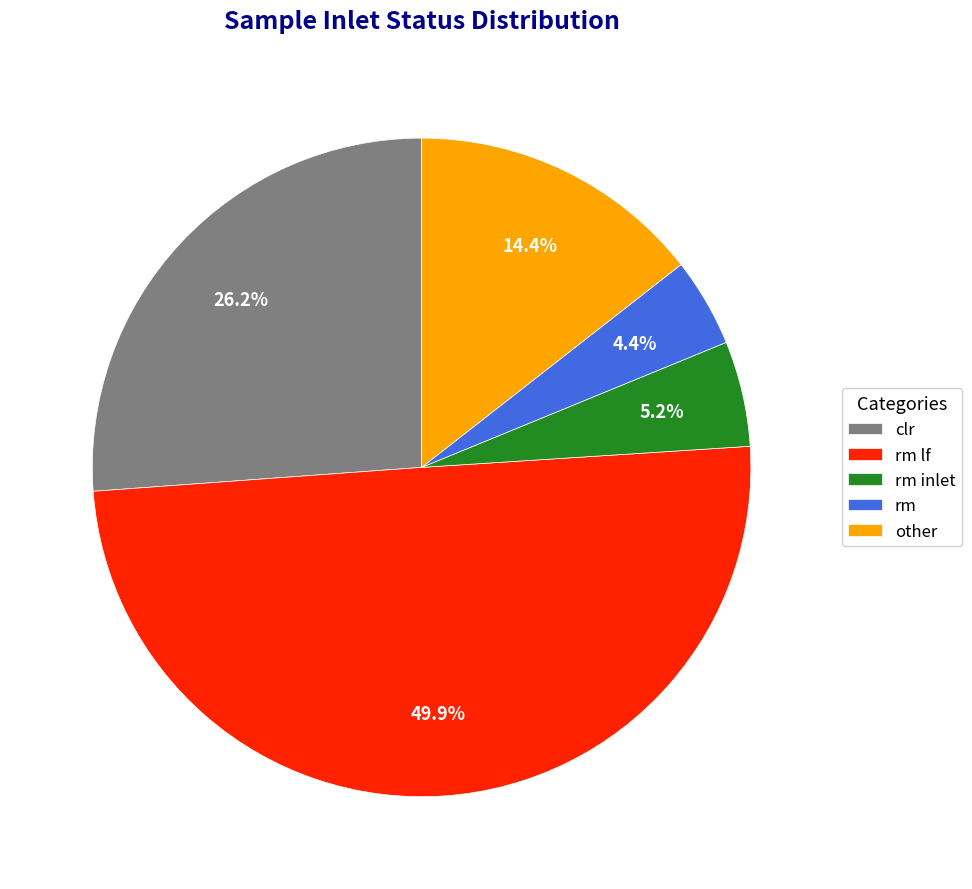

Is it true that rm is 16% of the pie?

False